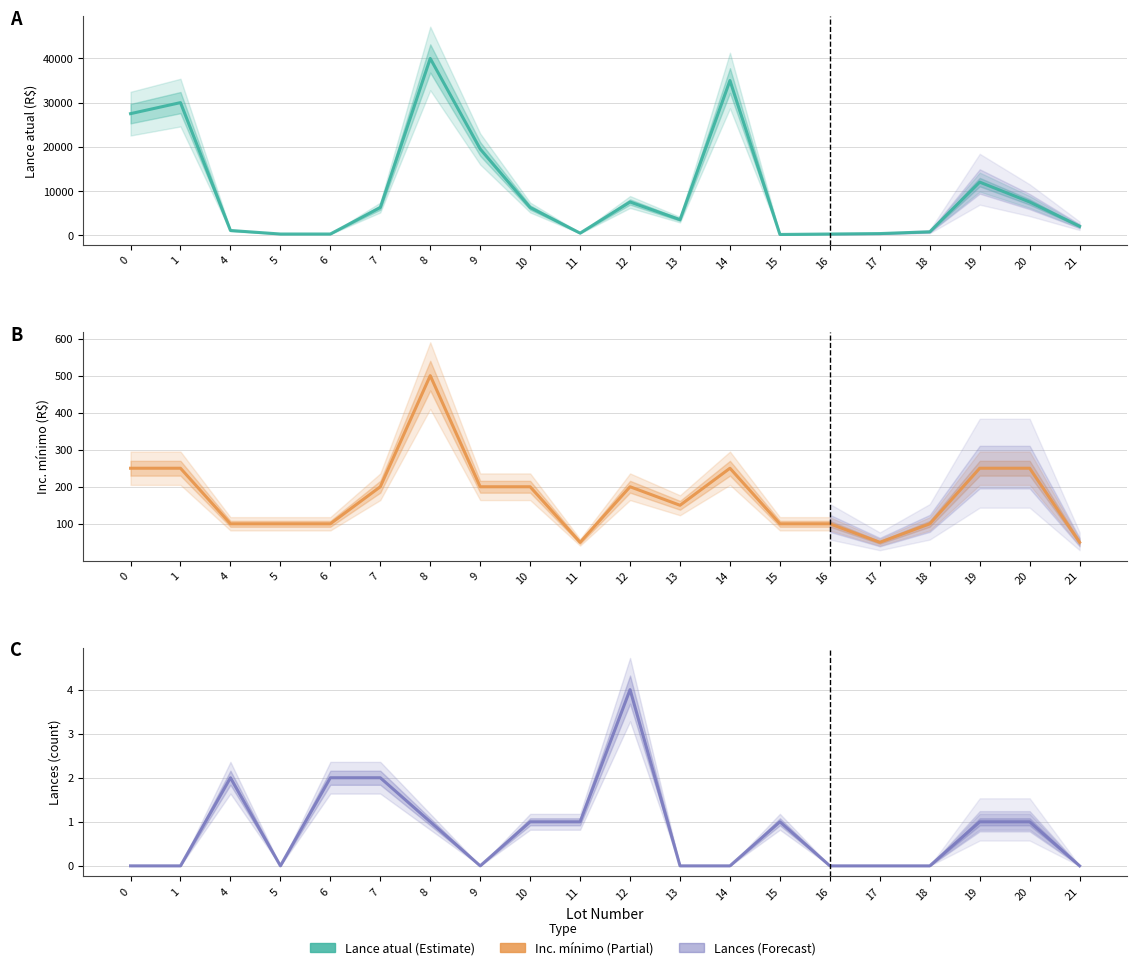

How many lines are shown in the chart?

3